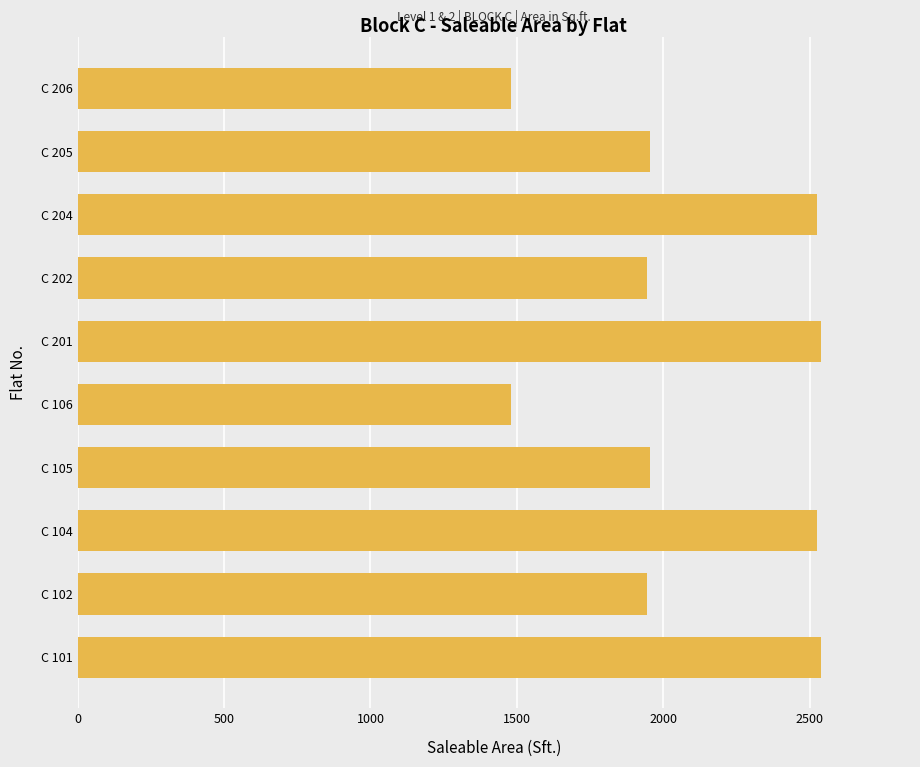

Which has a higher value, C 102 or C 206?

C 102